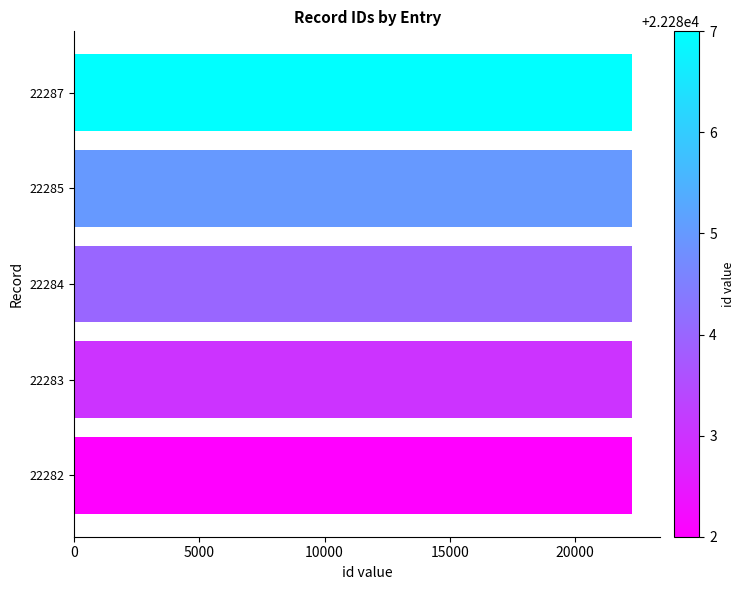

The chart shows a value of 9449 at 22285. True or false?

False